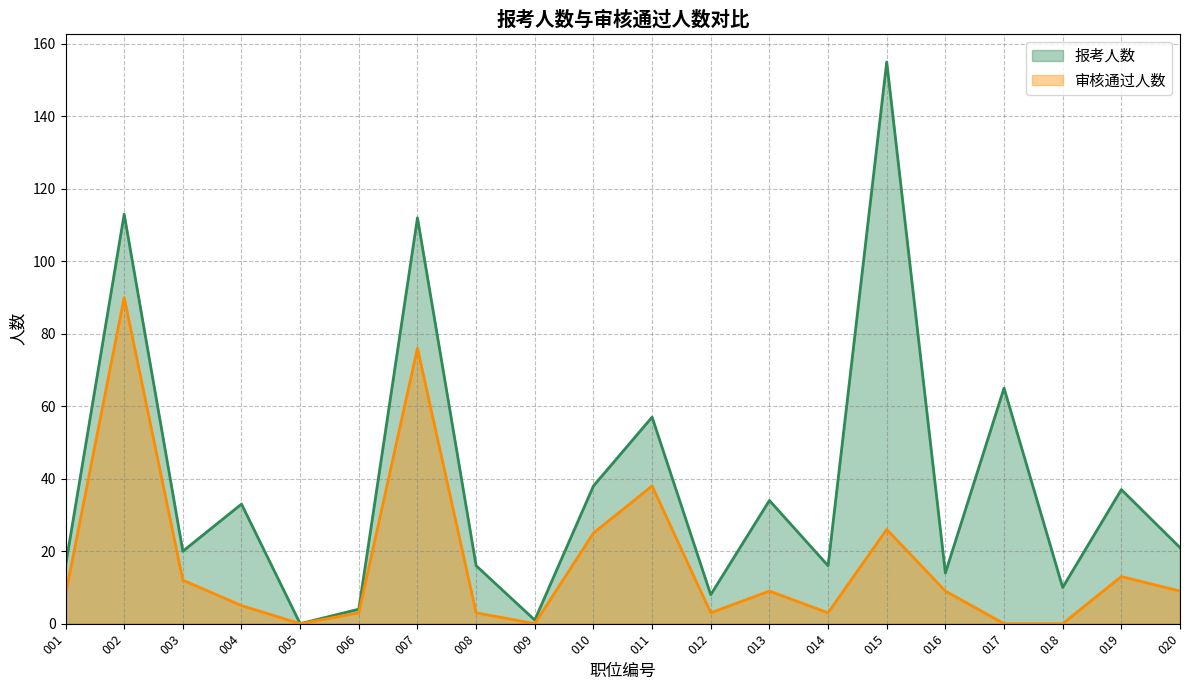

At which category is the sum across all series the highest?

002